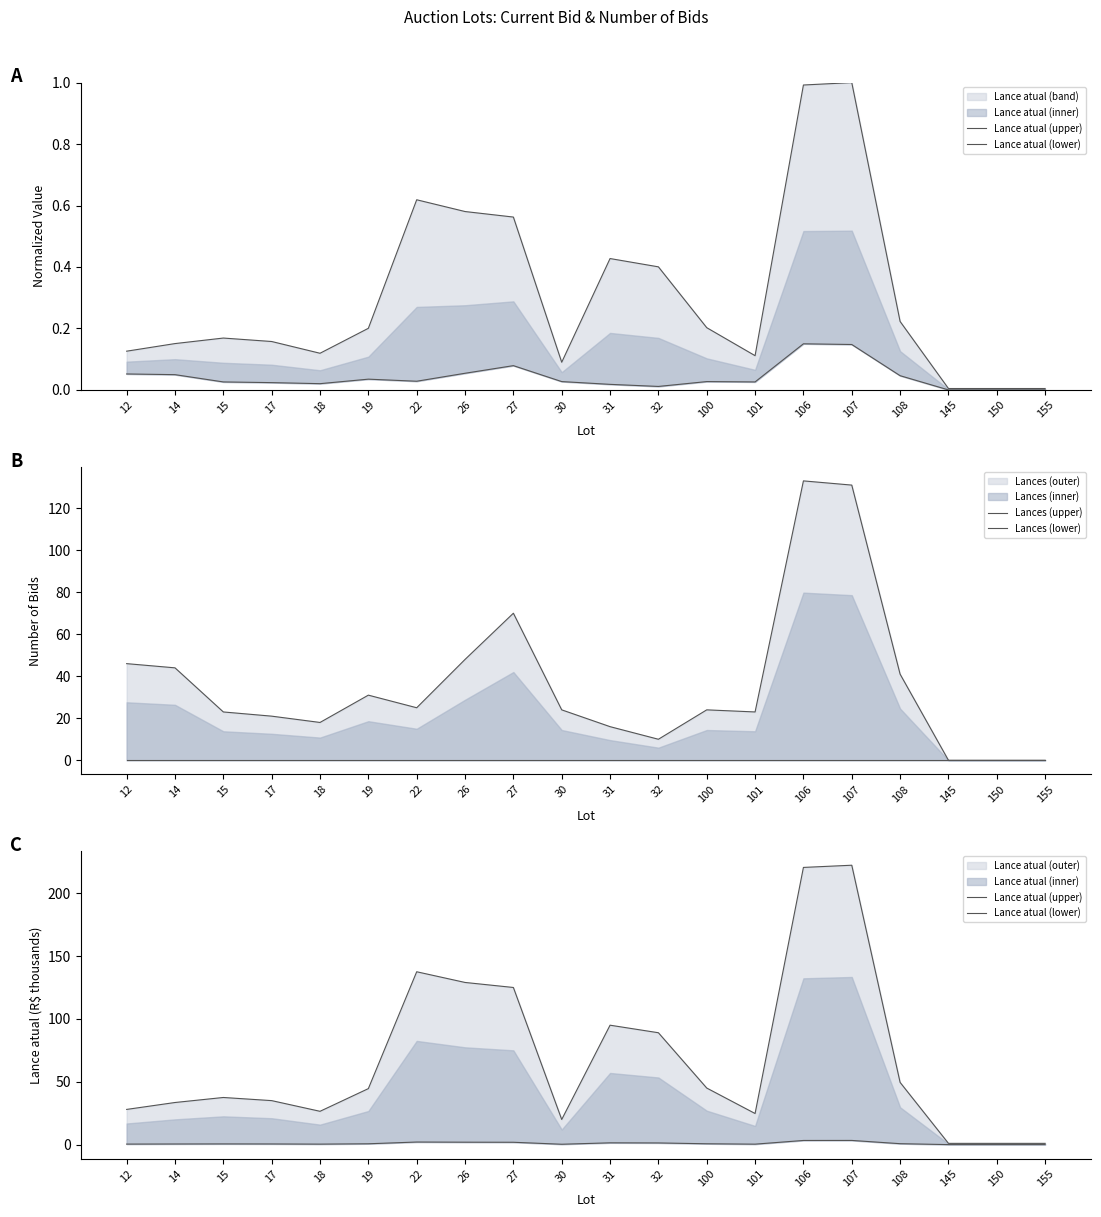

True or false: Lances (lower) and Lances (upper) cross at least once.

False